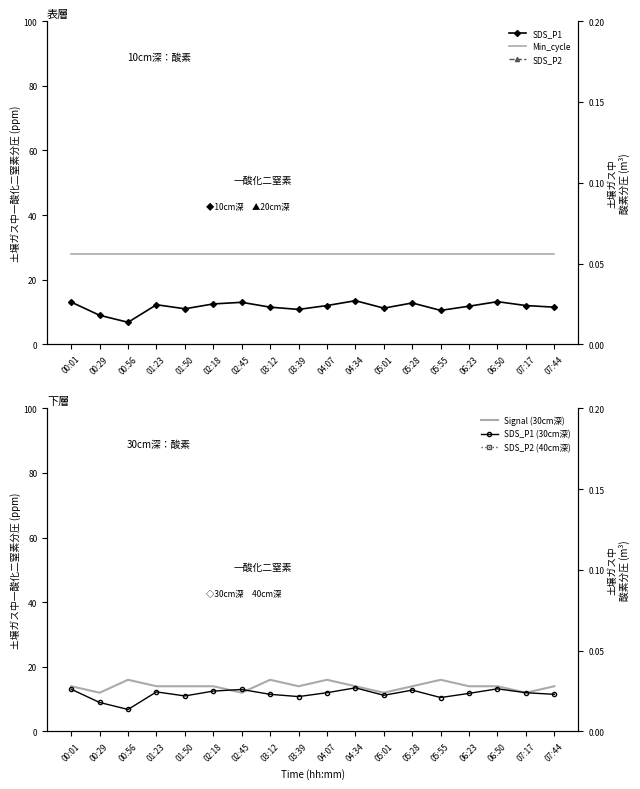

Reading left to right, list all the values displayed in this chart.

SDS_P1: 00:01=13.1	00:29=9.0	00:56=6.8	01:23=12.2	01:50=11.0	02:18=12.5	02:45=13.0	03:12=11.5	03:39=10.8	04:07=12.0	04:34=13.5	05:01=11.2	05:28=12.8	05:55=10.5	06:23=11.8	06:50=13.2	07:17=12.0	07:44=11.5
Min_cycle: 00:01=28.0	00:29=28.0	00:56=28.0	01:23=28.0	01:50=28.0	02:18=28.0	02:45=28.0	03:12=28.0	03:39=28.0	04:07=28.0	04:34=28.0	05:01=28.0	05:28=28.0	05:55=28.0	06:23=28.0	06:50=28.0	07:17=28.0	07:44=28.0
Signal (30cm深): 00:01=14.0	00:29=12.0	00:56=16.0	01:23=14.0	01:50=14.0	02:18=14.0	02:45=12.0	03:12=16.0	03:39=14.0	04:07=16.0	04:34=14.0	05:01=12.0	05:28=14.0	05:55=16.0	06:23=14.0	06:50=14.0	07:17=12.0	07:44=14.0
SDS_P1 (30cm深): 00:01=13.1	00:29=9.0	00:56=6.8	01:23=12.2	01:50=11.0	02:18=12.5	02:45=13.0	03:12=11.5	03:39=10.8	04:07=12.0	04:34=13.5	05:01=11.2	05:28=12.8	05:55=10.5	06:23=11.8	06:50=13.2	07:17=12.0	07:44=11.5
SDS_P2: 00:01=1.7	00:29=1.5	00:56=1.3	01:23=1.6	01:50=1.6	02:18=1.6	02:45=1.7	03:12=1.5	03:39=1.4	04:07=1.6	04:34=1.8	05:01=1.4	05:28=1.6	05:55=1.4	06:23=1.6	06:50=1.7	07:17=1.5	07:44=1.5
SDS_P2 (40cm深): 00:01=1.7	00:29=1.5	00:56=1.3	01:23=1.6	01:50=1.6	02:18=1.6	02:45=1.7	03:12=1.5	03:39=1.4	04:07=1.6	04:34=1.8	05:01=1.4	05:28=1.6	05:55=1.4	06:23=1.6	06:50=1.7	07:17=1.5	07:44=1.5